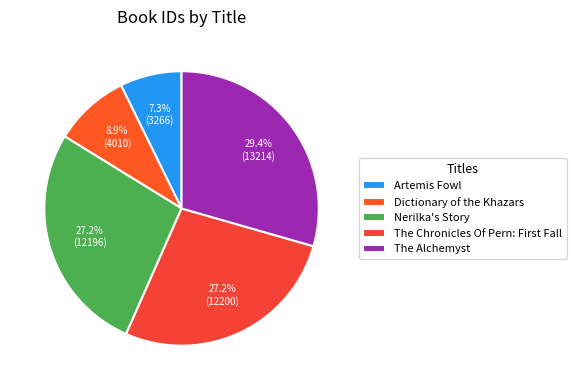

To the nearest percent, what is the difference between the Artemis Fowl and Dictionary of the Khazars slice percentages?

2%